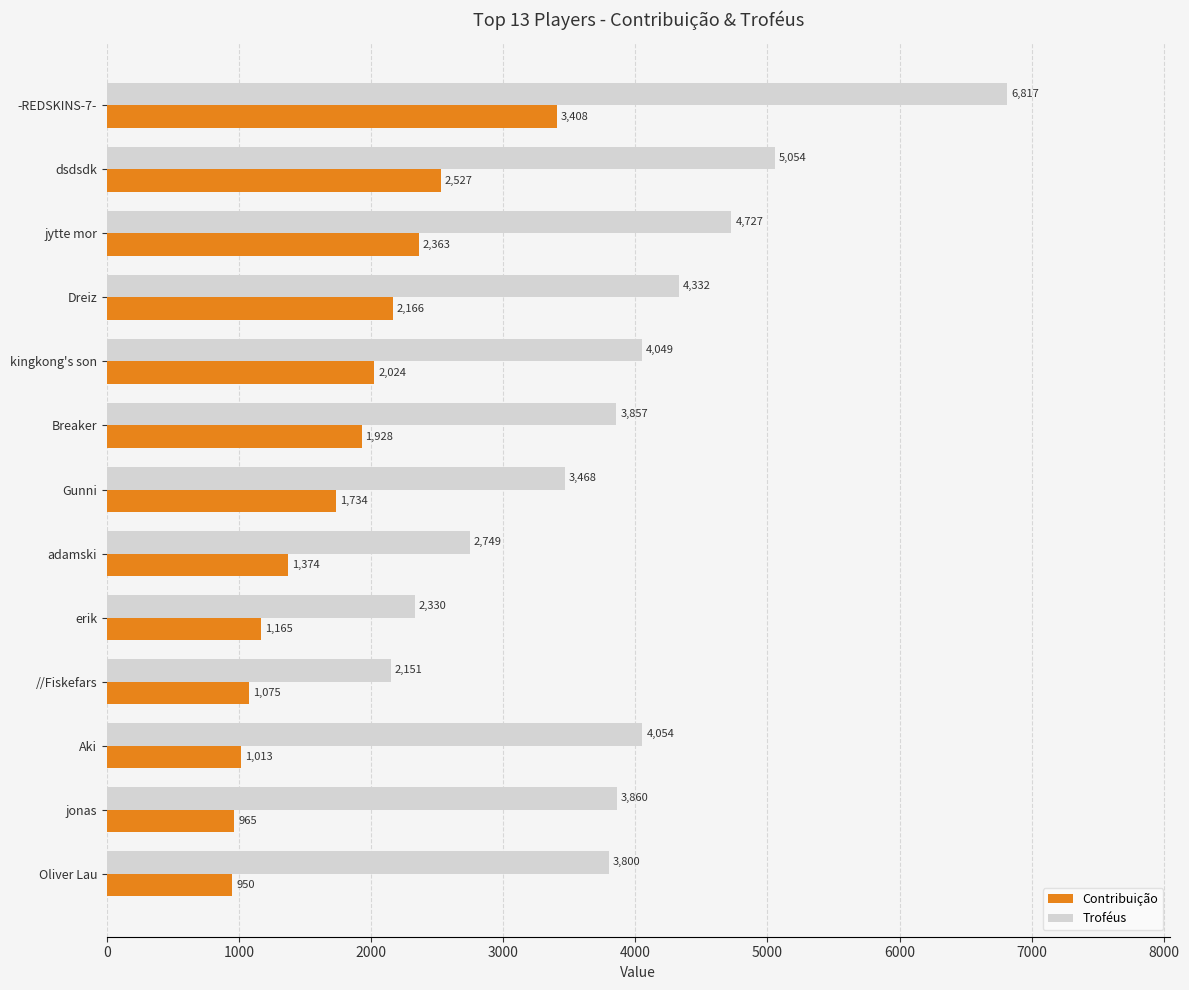

What is the difference between the second highest and second lowest values in the Contribuição series?

1562